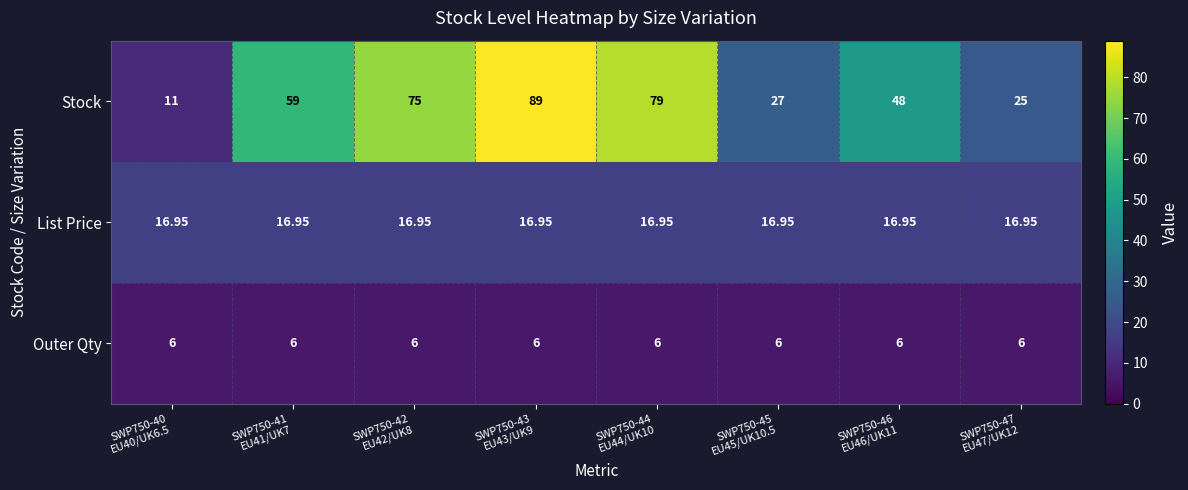

Rank the series by their maximum value, from highest to lowest.

Stock, List Price, Outer Qty